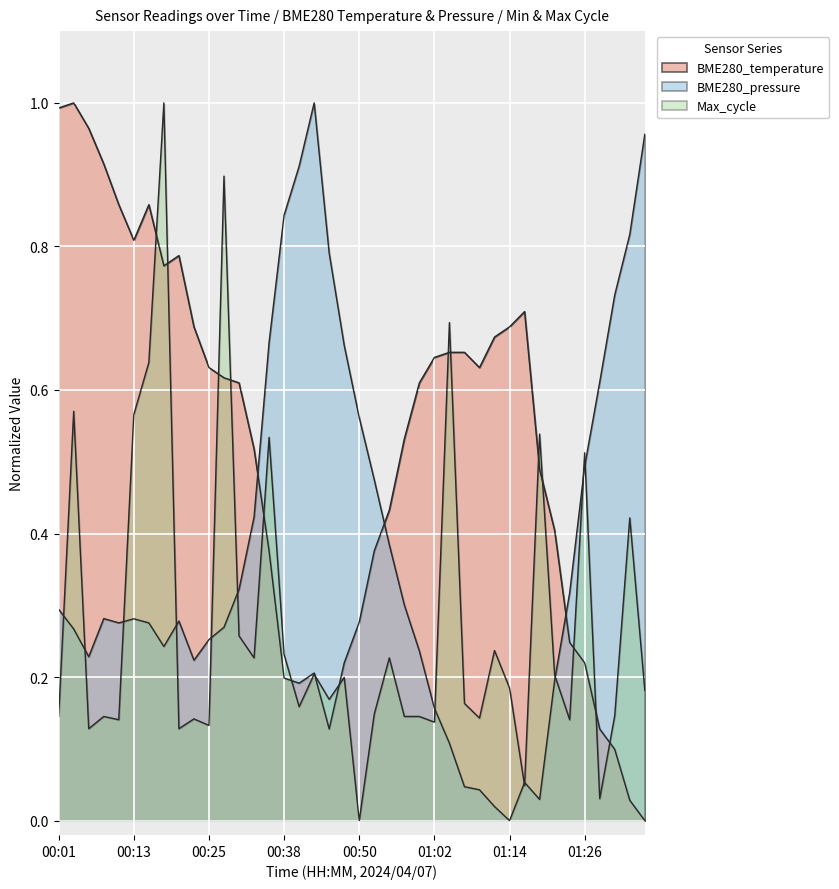

True or false: there are more than 2 points higher than both neighbors.

True